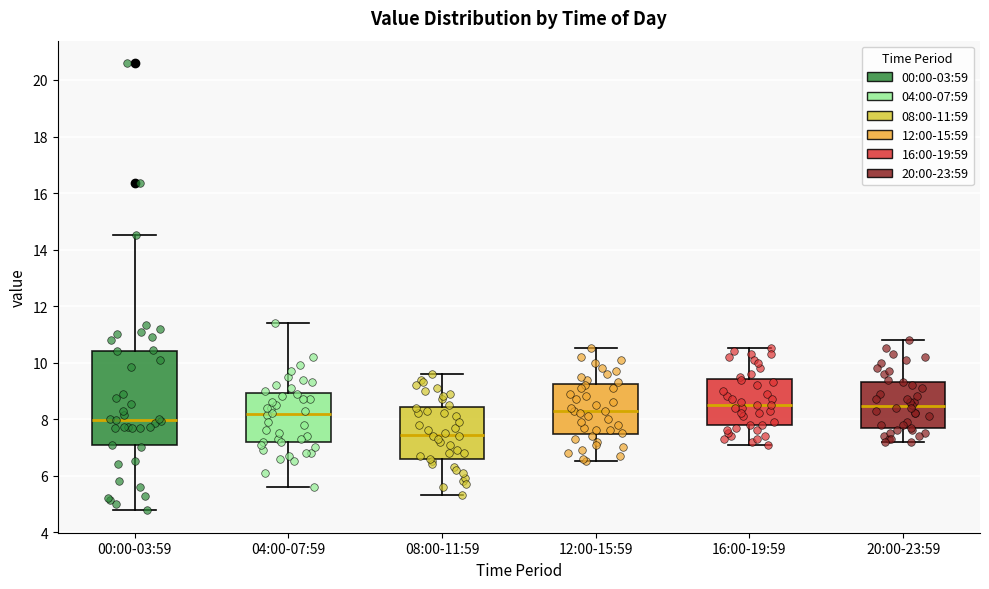

Where does the upper whisker of the box for 08:00-11:59 end on the y-axis? The values are not printed on the chart, so give them approximately, as read against the axis.

9.6